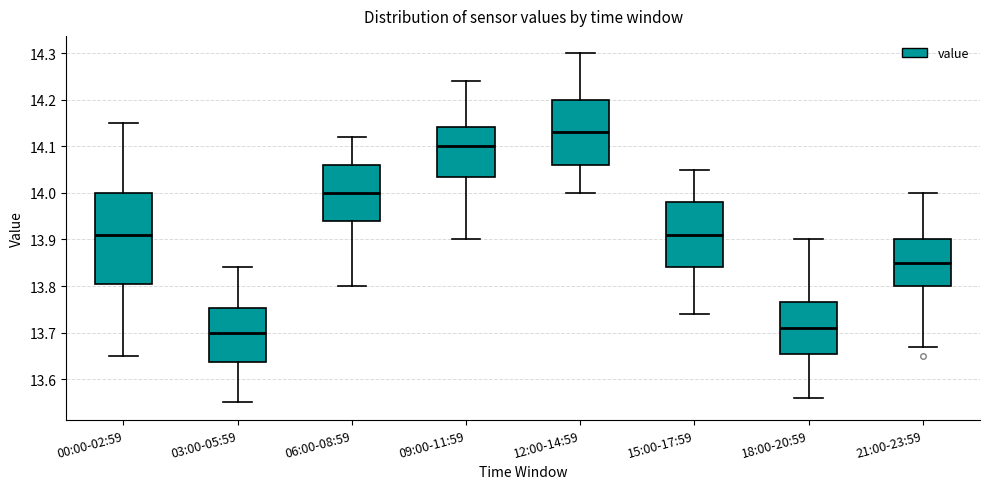

Reading left to right, read every box against the y-axis: the position of its median line, the range the box covers, and the ends of its whiskers. The values are not printed on the chart, so give them approximately, as read against the axis.

00:00-02:59: median 13.91, box 13.81 to 14.00, whiskers 13.65 to 14.15
03:00-05:59: median 13.70, box 13.64 to 13.75, whiskers 13.55 to 13.84
06:00-08:59: median 14.00, box 13.94 to 14.06, whiskers 13.80 to 14.12
09:00-11:59: median 14.10, box 14.04 to 14.14, whiskers 13.90 to 14.24
12:00-14:59: median 14.13, box 14.06 to 14.20, whiskers 14.00 to 14.30
15:00-17:59: median 13.91, box 13.84 to 13.98, whiskers 13.74 to 14.05
18:00-20:59: median 13.71, box 13.66 to 13.77, whiskers 13.56 to 13.90
21:00-23:59: median 13.85, box 13.80 to 13.90, whiskers 13.67 to 14.00